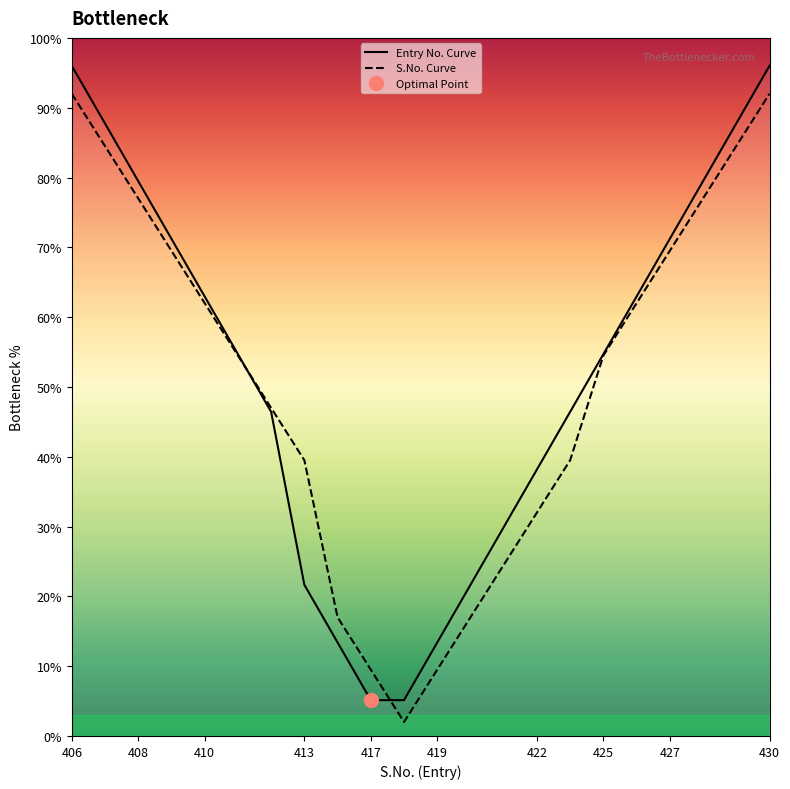

How many interior local valleys does the S.No. Curve series have?

1